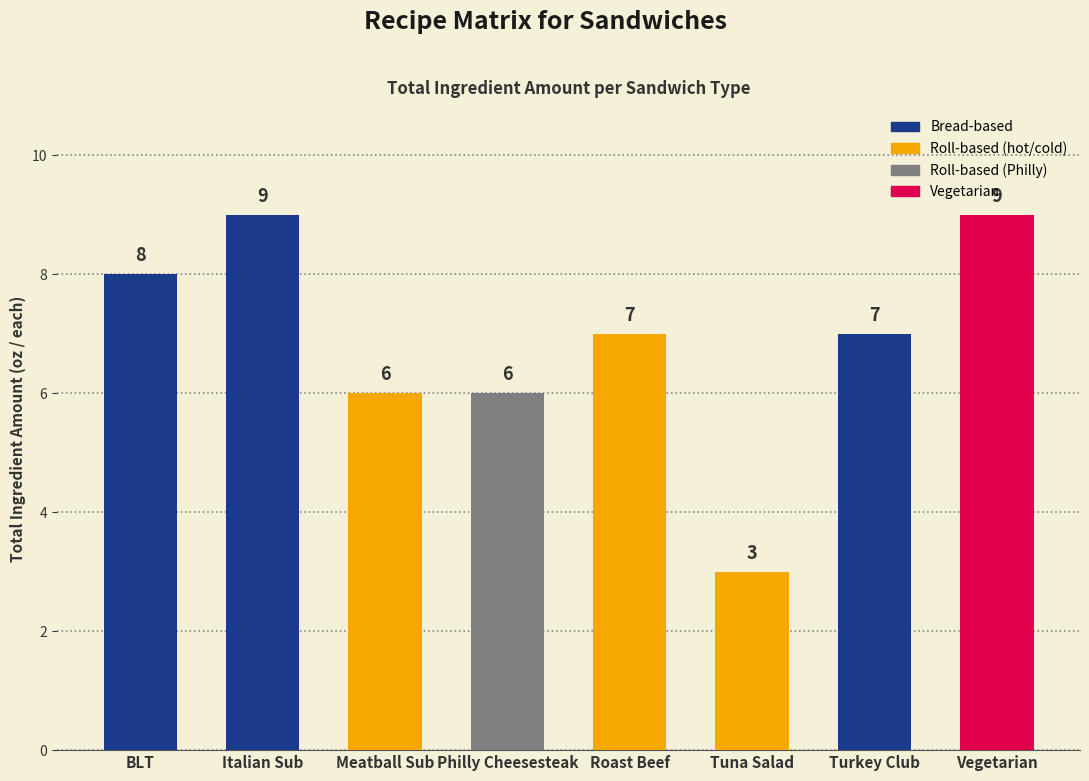

True or false: the data shows 3 at Tuna Salad.

True